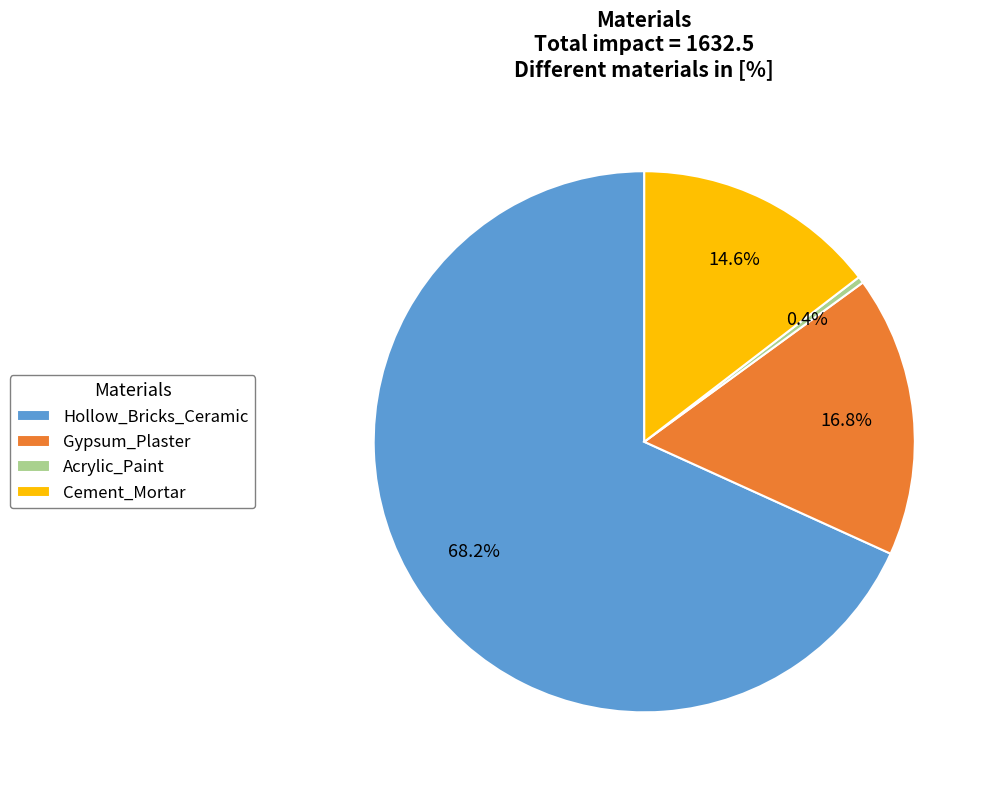

Is there any slice that represents more than half of the pie?

Yes